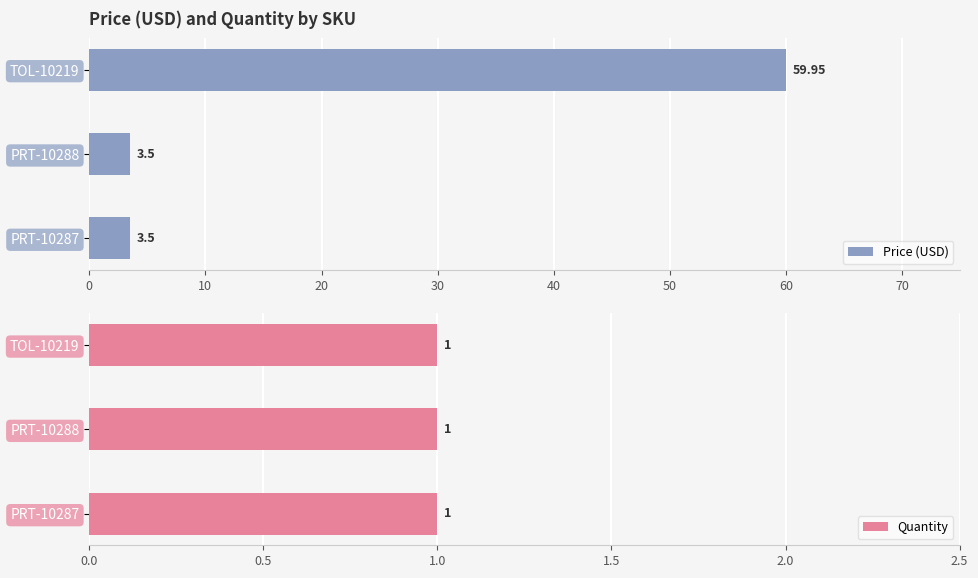

What is the sum of the Price (USD) values at PRT-10287 and PRT-10288?

7.0